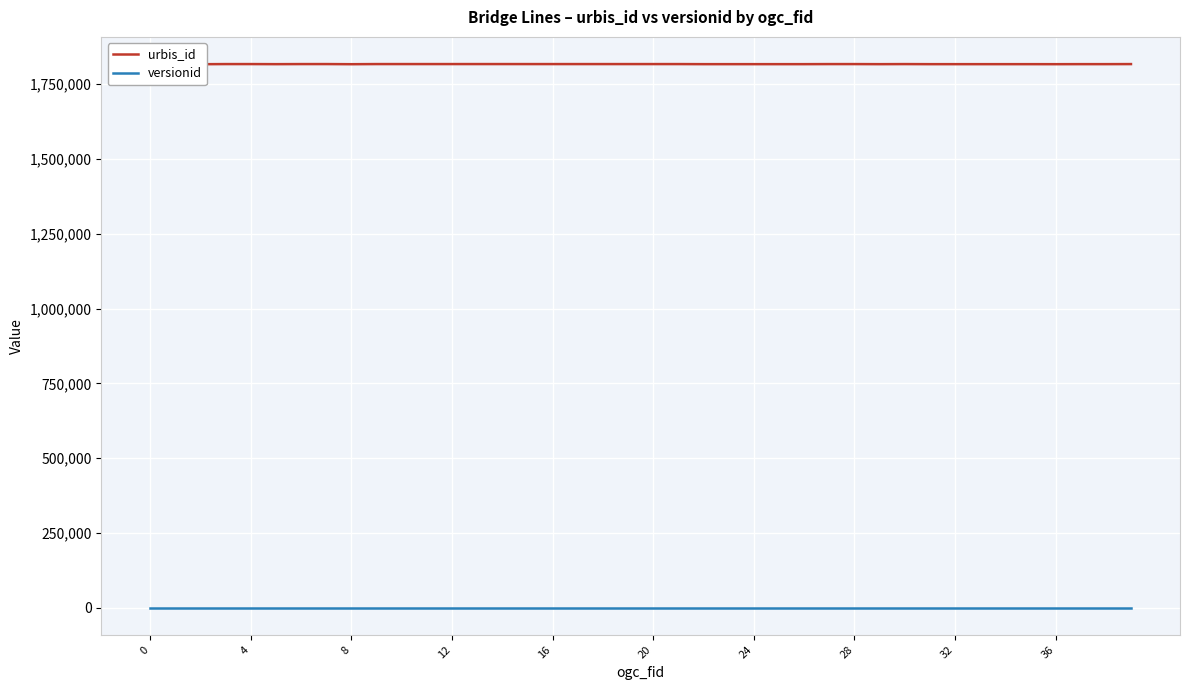

At which category does the chart reach its peak across all series?

14